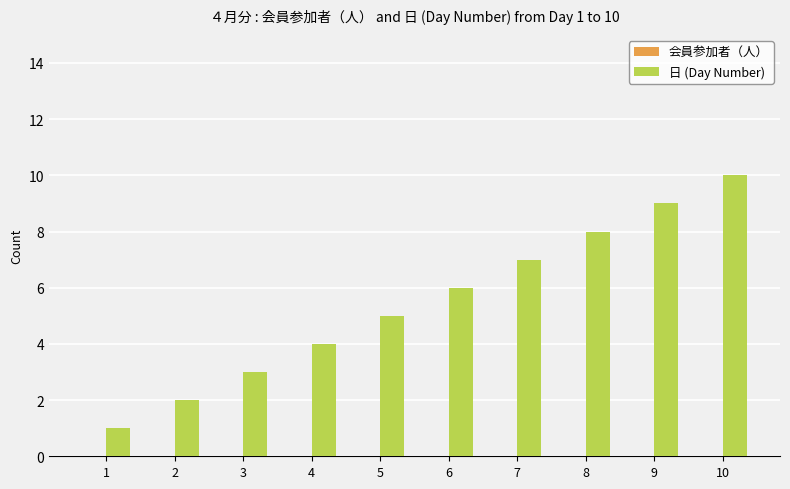

Which label corresponds to the largest value in the chart?

10